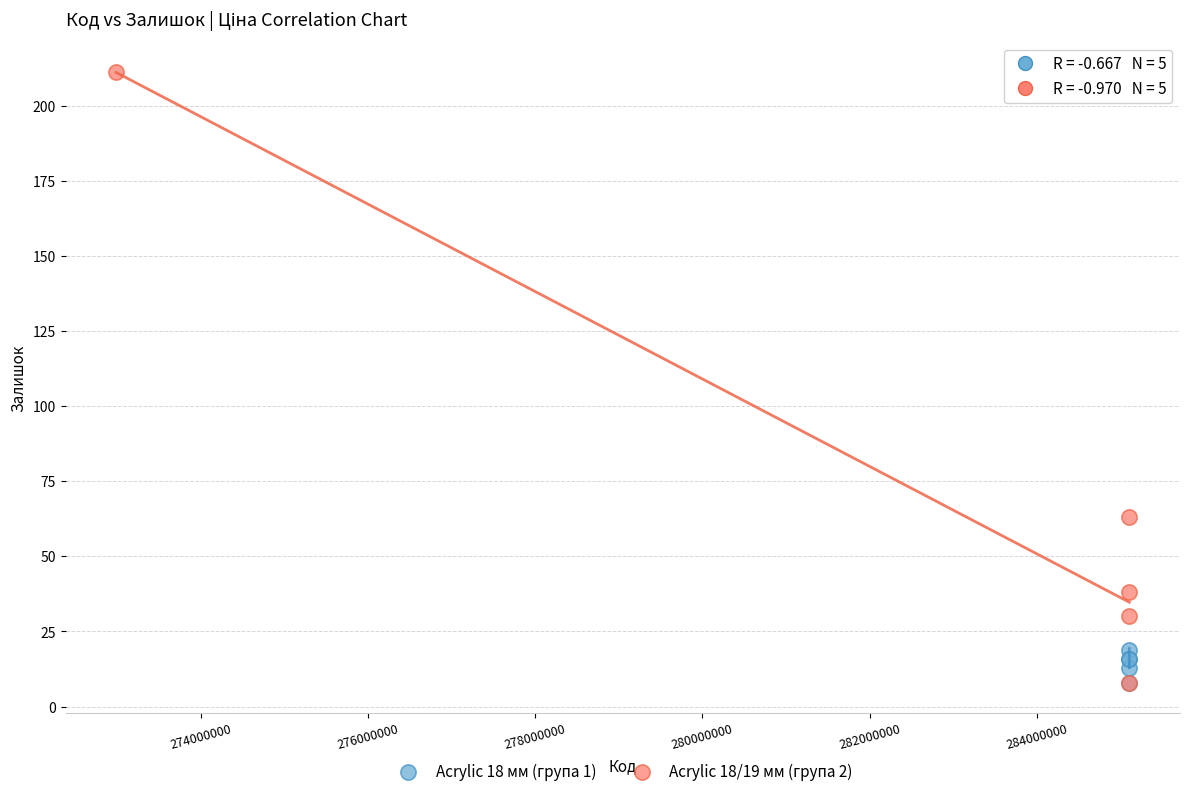

Which series has the widest spread of Y values?

Acrylic 18/19 мм (група 2)